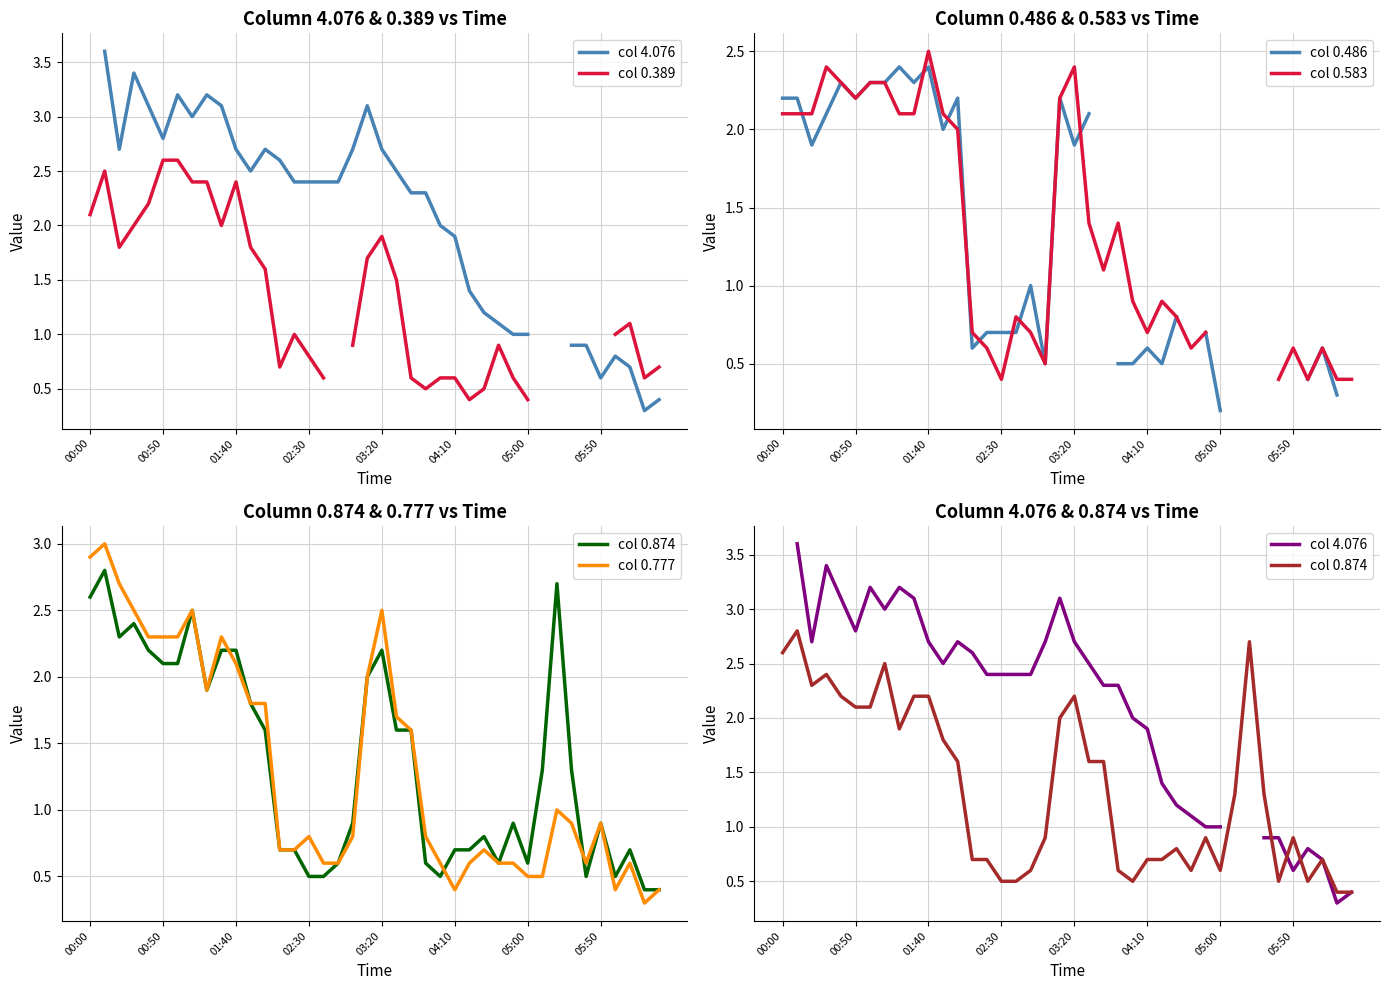

Where do col 0.874 and col 0.777 first cross each other?

9 and 10